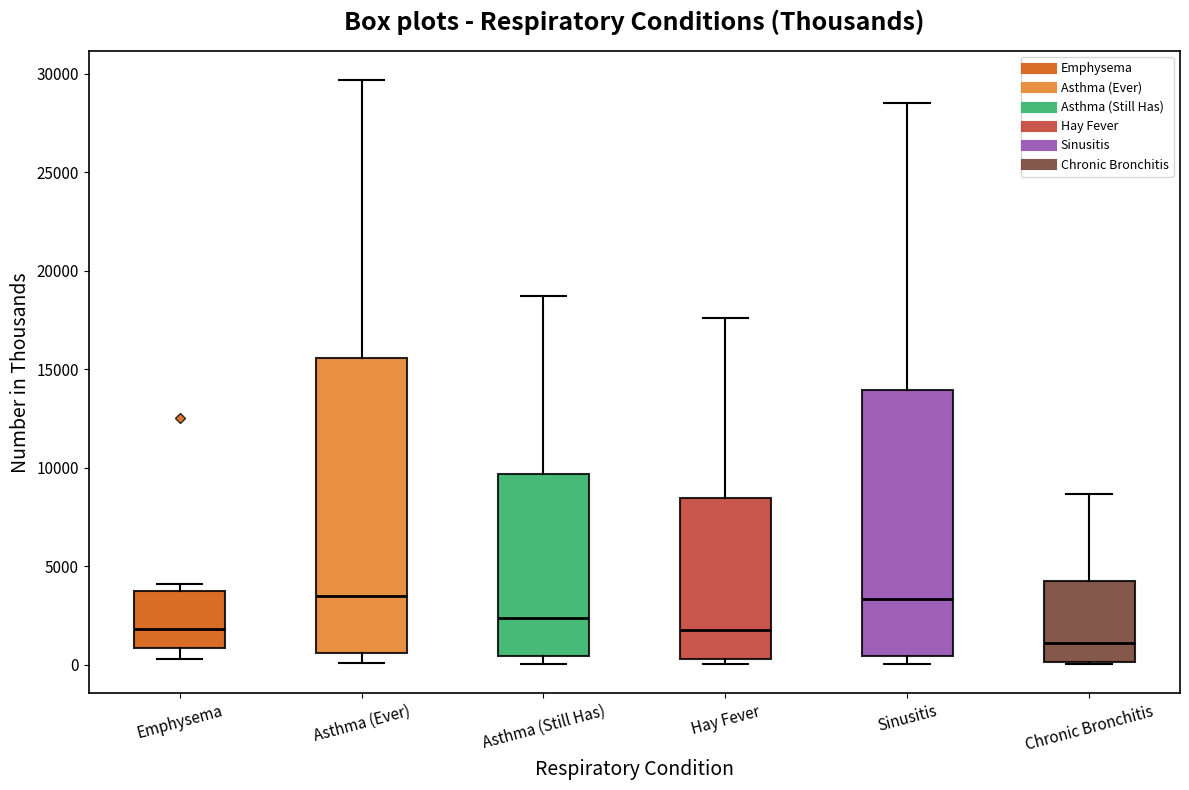

Reading left to right, read every box against the y-axis: the position of its median line, the range the box covers, and the ends of its whiskers. The values are not printed on the chart, so give them approximately, as read against the axis.

Emphysema: median 2000, box 1000 to 3500, whiskers 500 to 4000
Asthma (Ever): median 3500, box 500 to 15500, whiskers 0 to 29500
Asthma (Still Has): median 2500, box 500 to 9500, whiskers 0 to 18500
Hay Fever: median 2000, box 500 to 8500, whiskers 0 to 17500
Sinusitis: median 3500, box 500 to 14000, whiskers 0 to 28500
Chronic Bronchitis: median 1000, box 0 to 4000, whiskers 0 to 8500